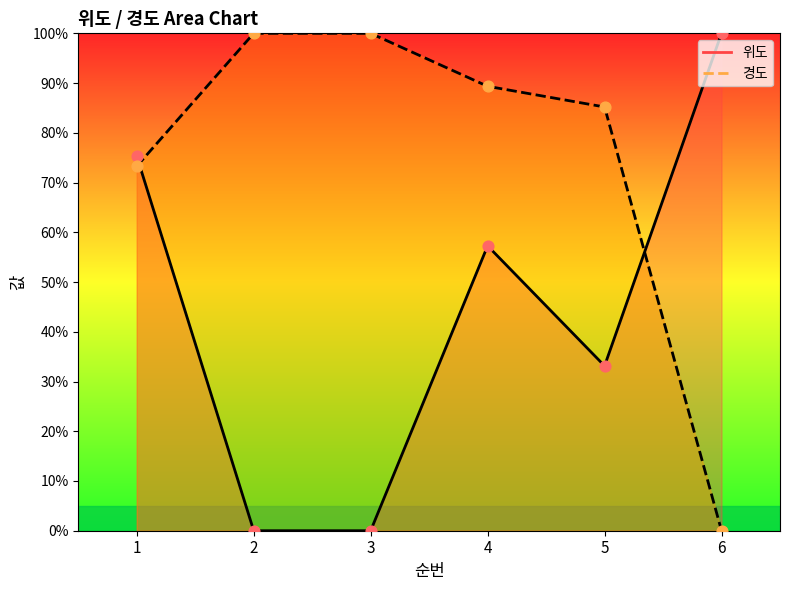

Which series has the largest Y range (max minus min)?

위도